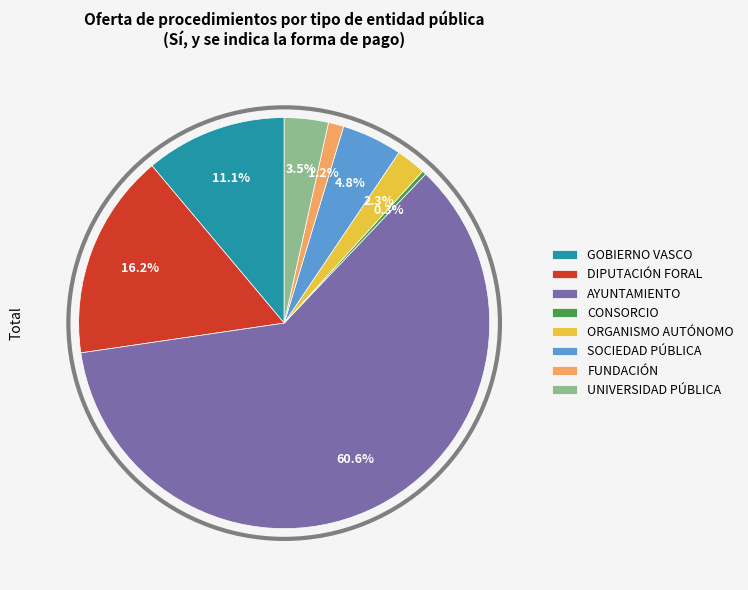

What is the smallest slice in the pie chart?

CONSORCIO